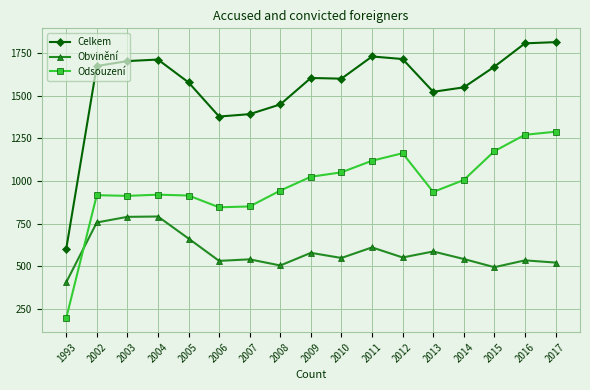

Is it true that Celkem equals 1703 at 2003?

True